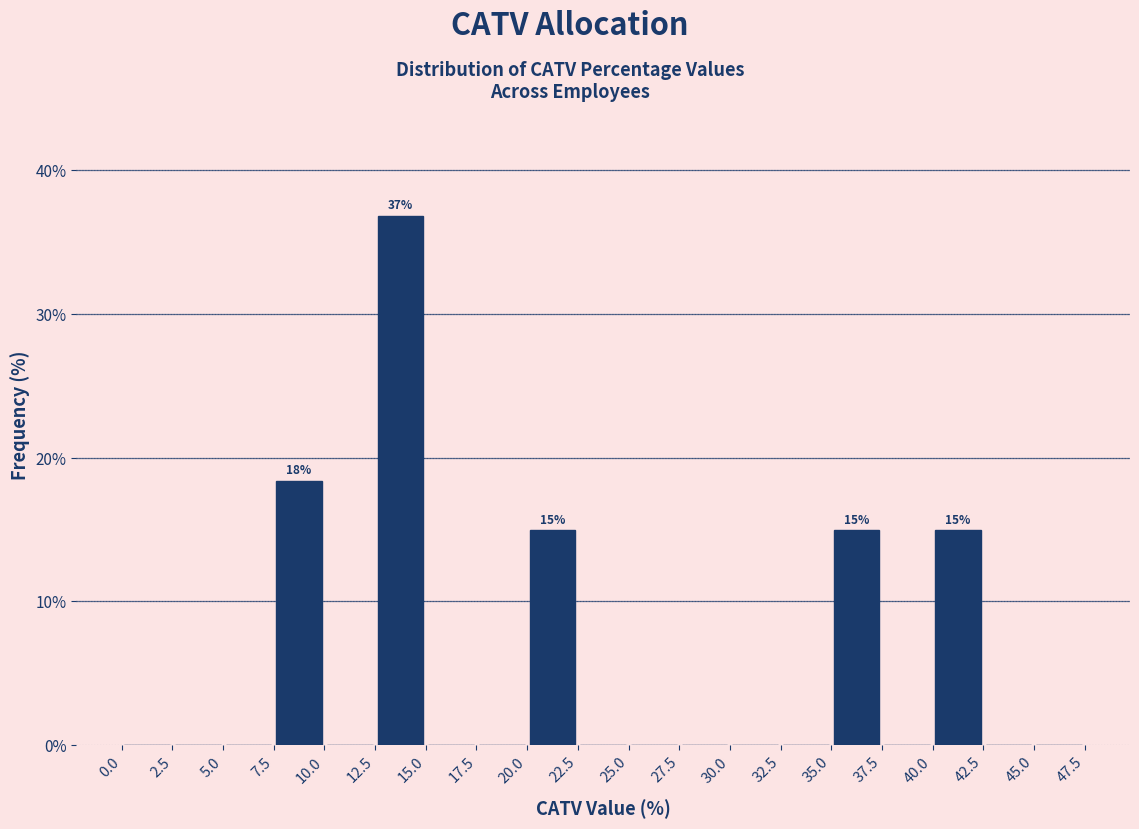

Which range on the x-axis has the tallest bar?

12.5 to 15.0